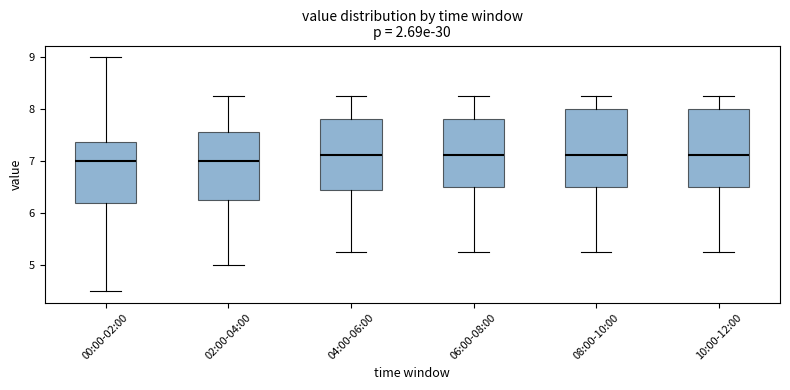

Where does the median line of the box for 00:00-02:00 sit on the y-axis? The values are not printed on the chart, so give them approximately, as read against the axis.

7.0